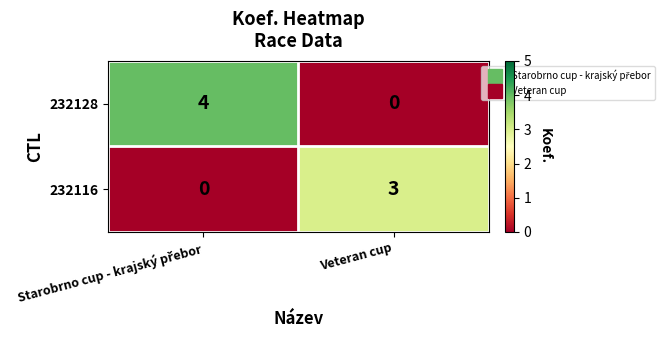

The value of 232128 at Veteran cup is 2. True or false?

False